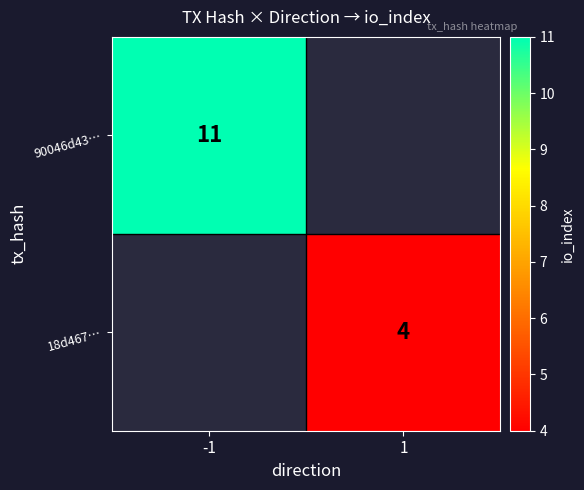

Is the value of 90046d43… at -1 greater than the value of 18d467… at 1?

Yes